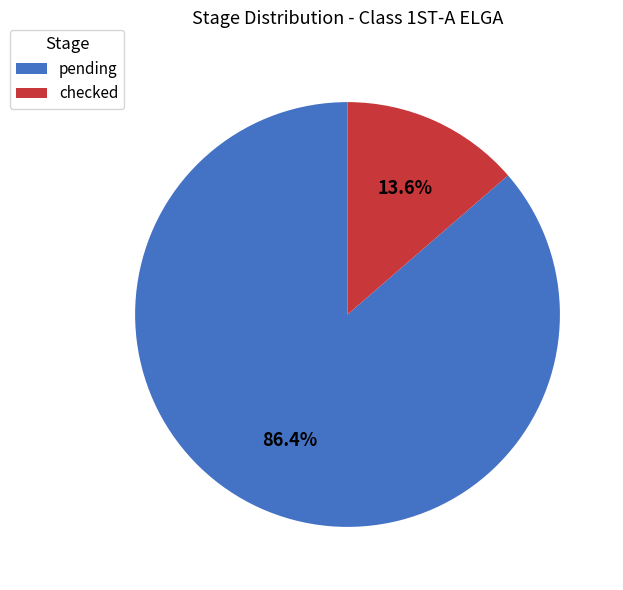

To the nearest percent, what is the average slice percentage?

50%